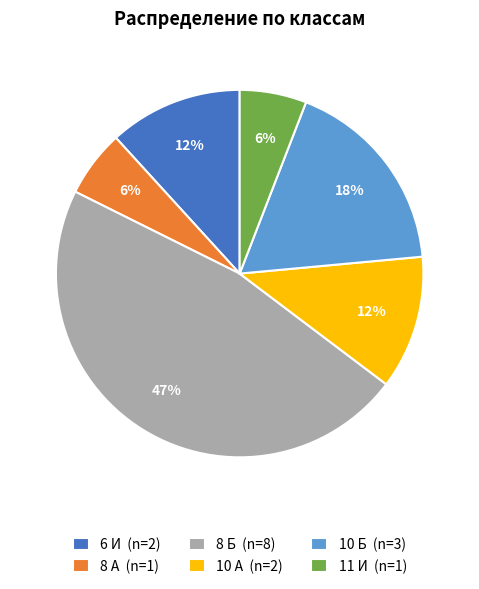

What is the largest slice in the pie chart?

8 Б (n=8)